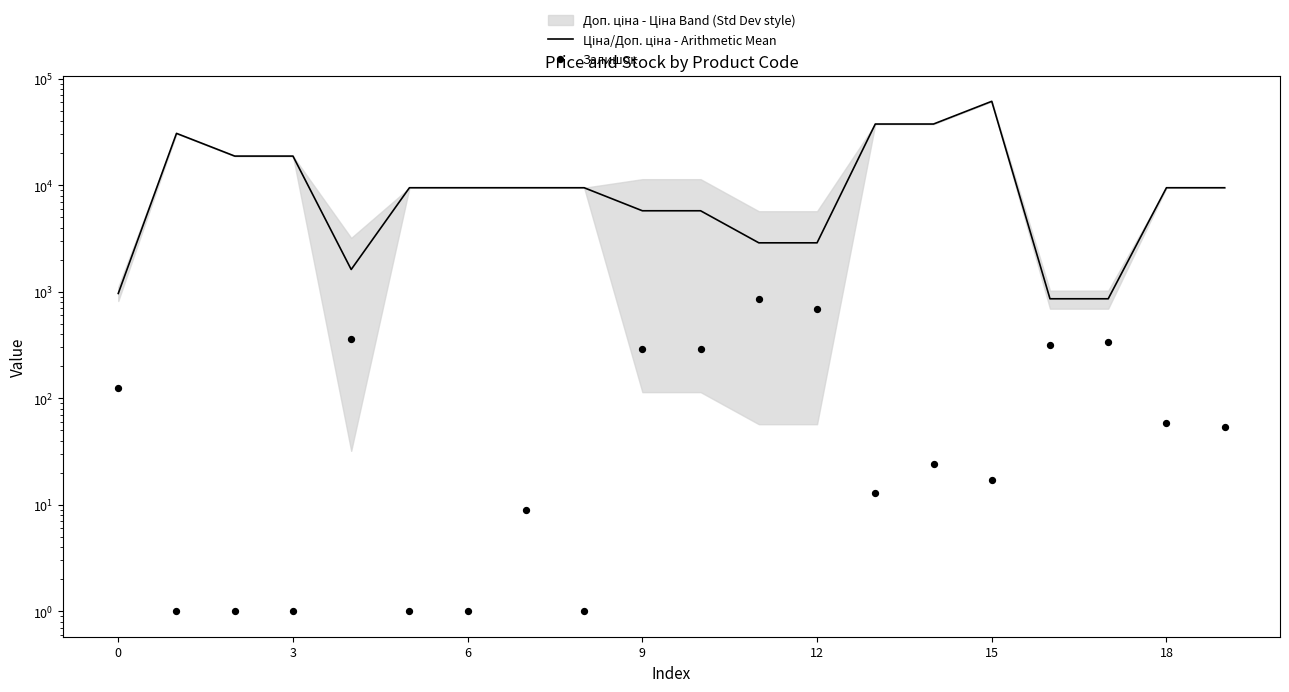

At how many categories does at least one series exceed 26573?

4